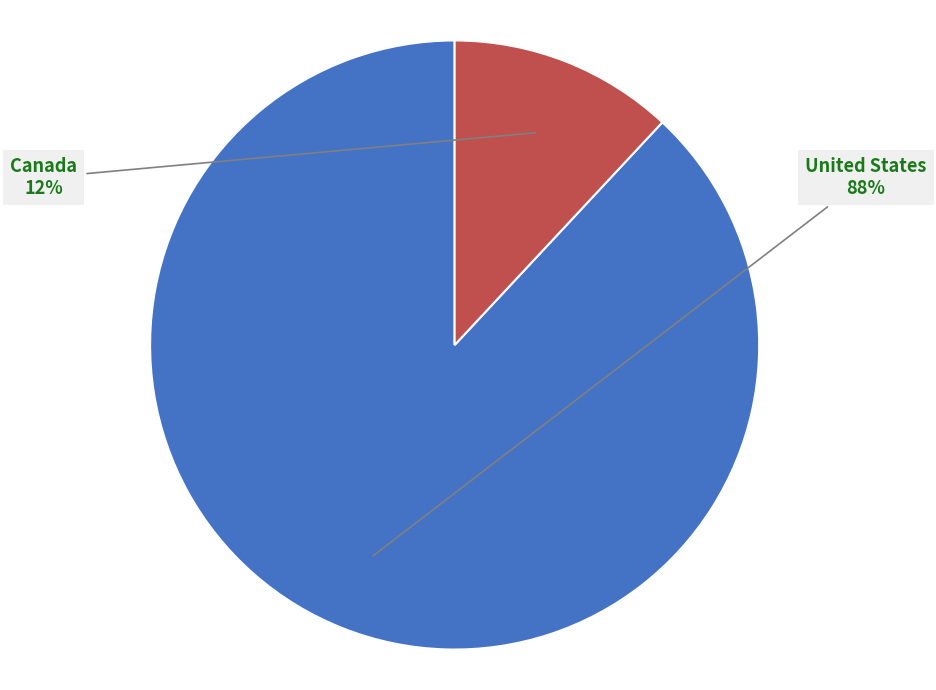

Is there a majority slice in this chart?

Yes